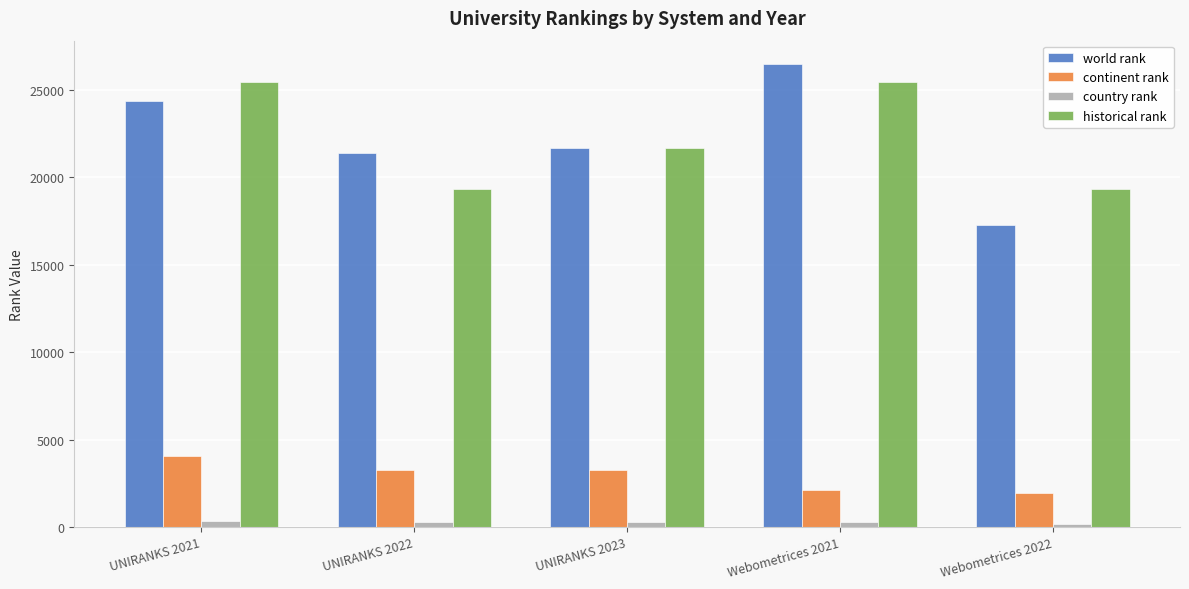

What is the spread (max minus min) of values at UNIRANKS 2021?

25066.0